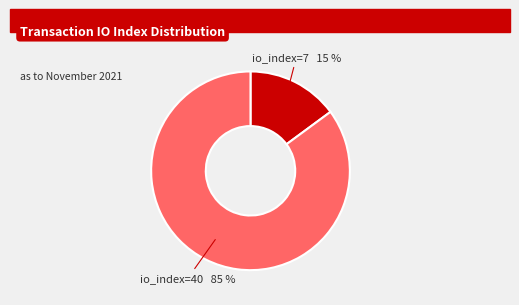

Does io_index=40 represent more than half of the total?

Yes